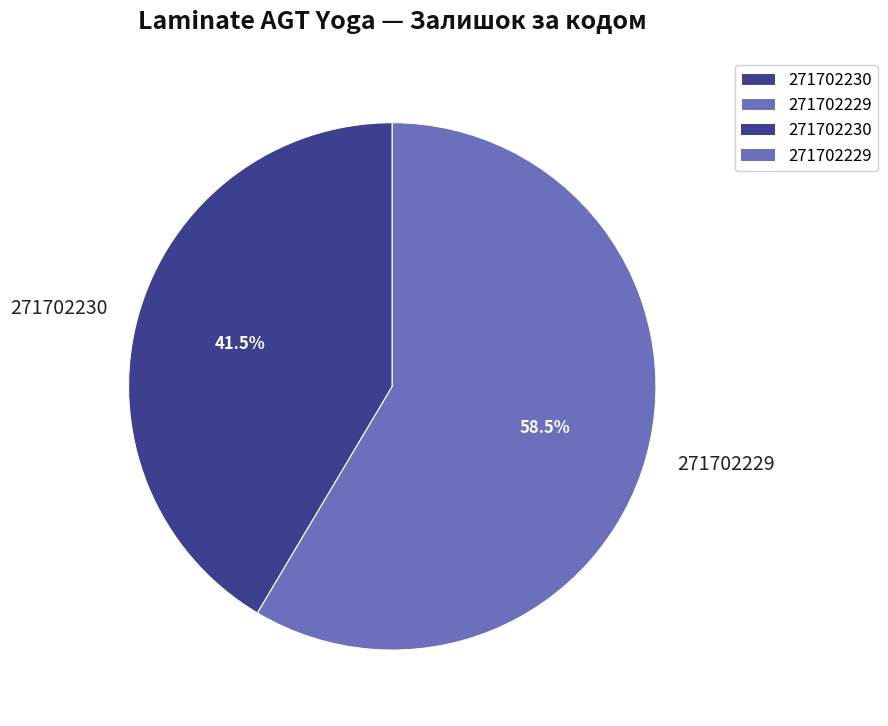

True or false: 271702229 accounts for 44% of the total.

False